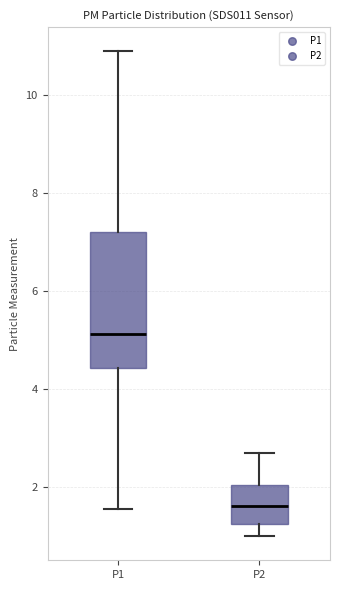

Where is the upper edge of the box for P1 on the y-axis? The values are not printed on the chart, so give them approximately, as read against the axis.

7.2